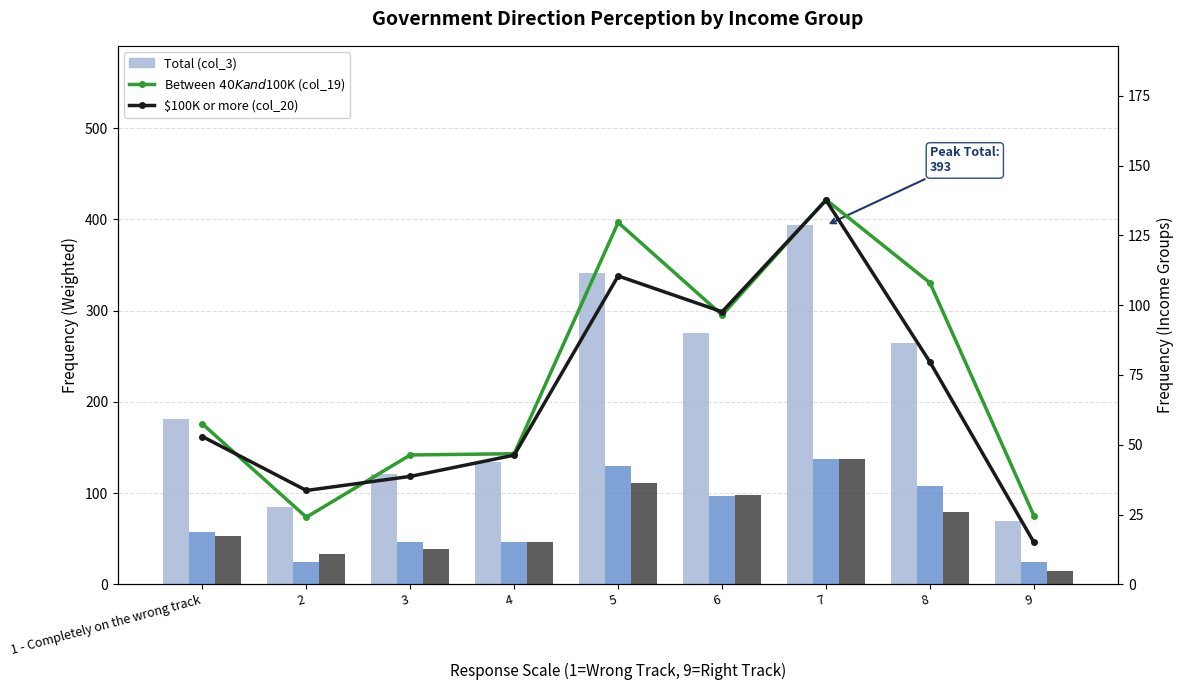

Reading left to right, transcribe all the data shown in this chart.

Total (col_3): 181.7	85.0	121.2	133.5	341.4	275.4	393.5	264.9	69.4
Between $40K and $100K (col_19): 57.5	24.0	46.3	46.8	129.6	96.5	137.8	108.0	24.6
$100K or more (col_20): 52.9	33.6	38.7	46.3	110.5	97.6	137.6	79.6	15.0